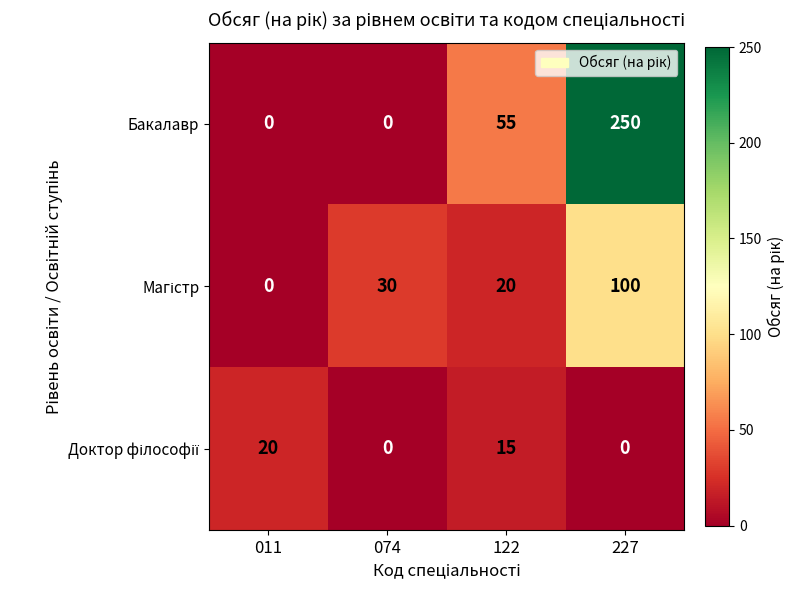

Between 074 and 227, which series saw the biggest shift?

Бакалавр